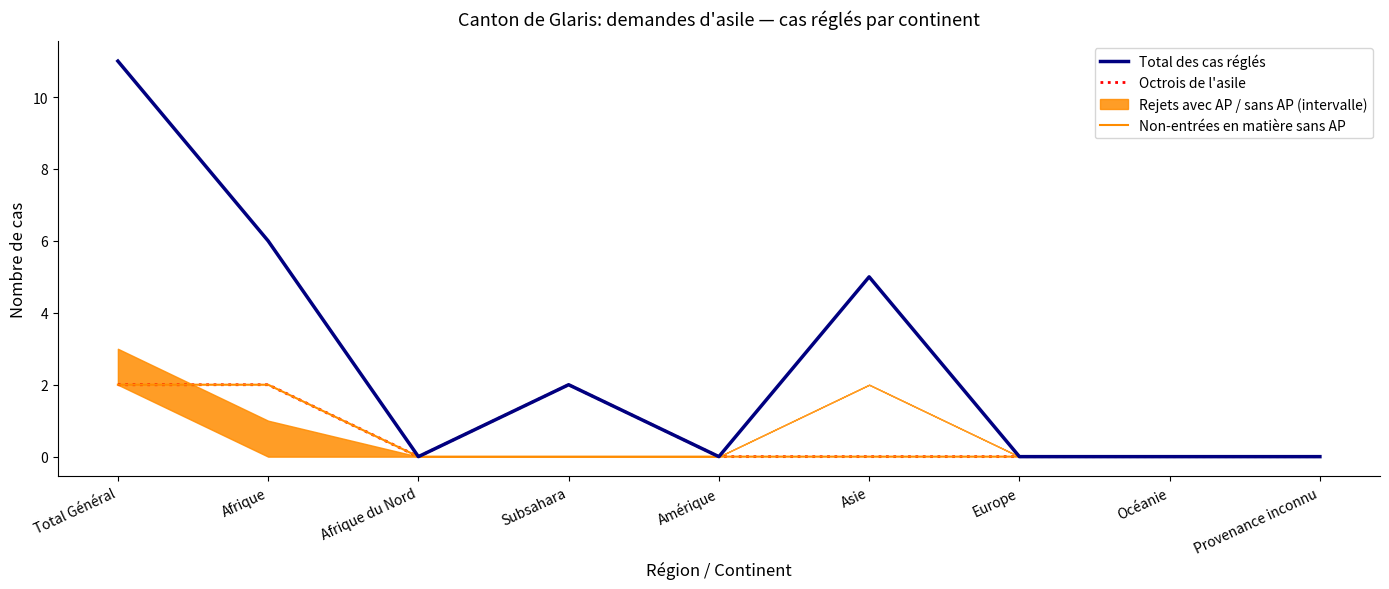

Where is the first local minimum for Total des cas réglés?

Afrique du Nord